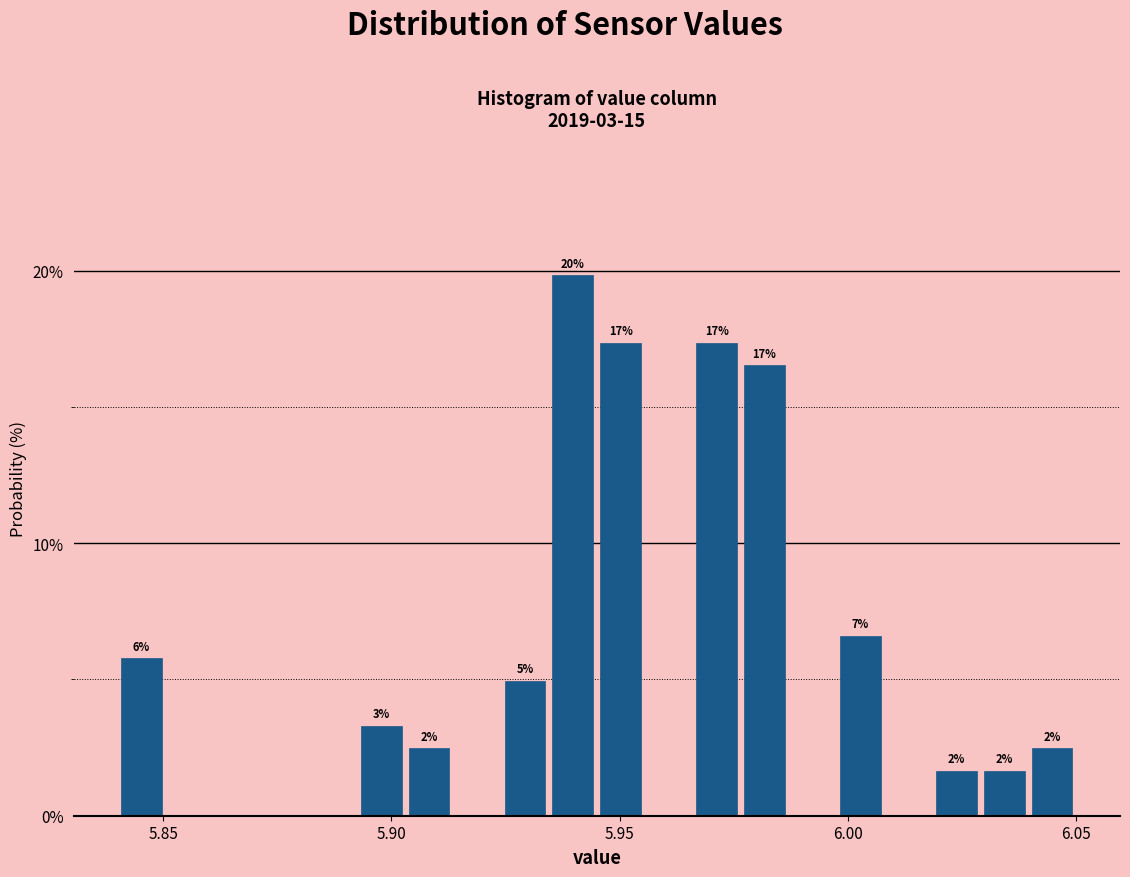

Read against the x-axis, roughly where is the centre of the tallest bar?

5.940